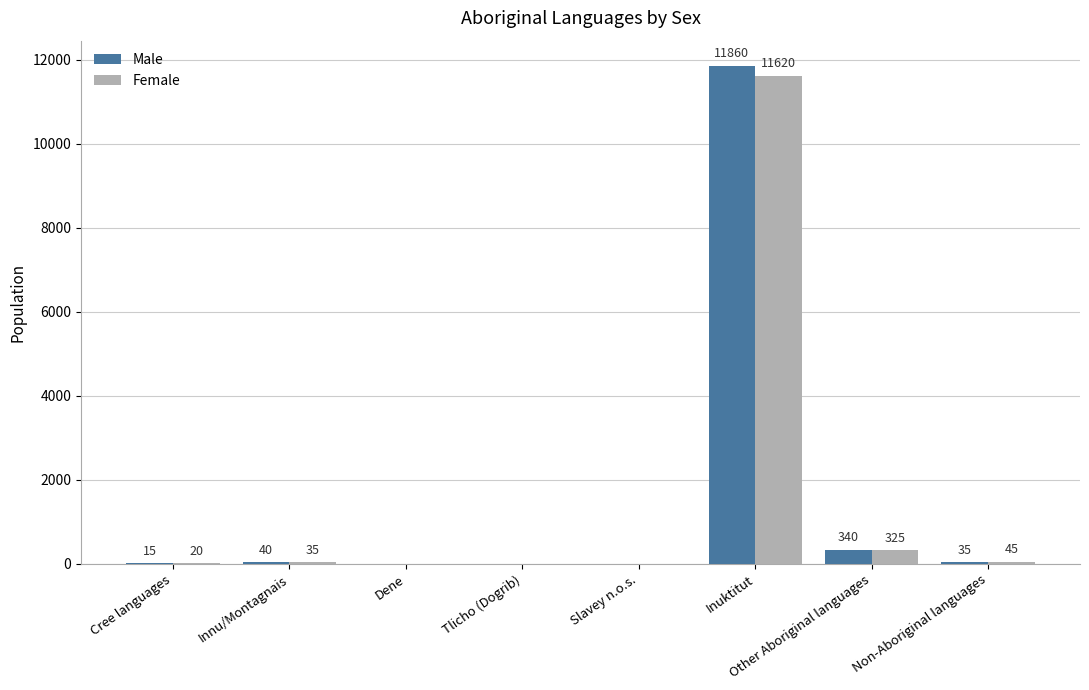

What is the highest value of the Male series?

11860